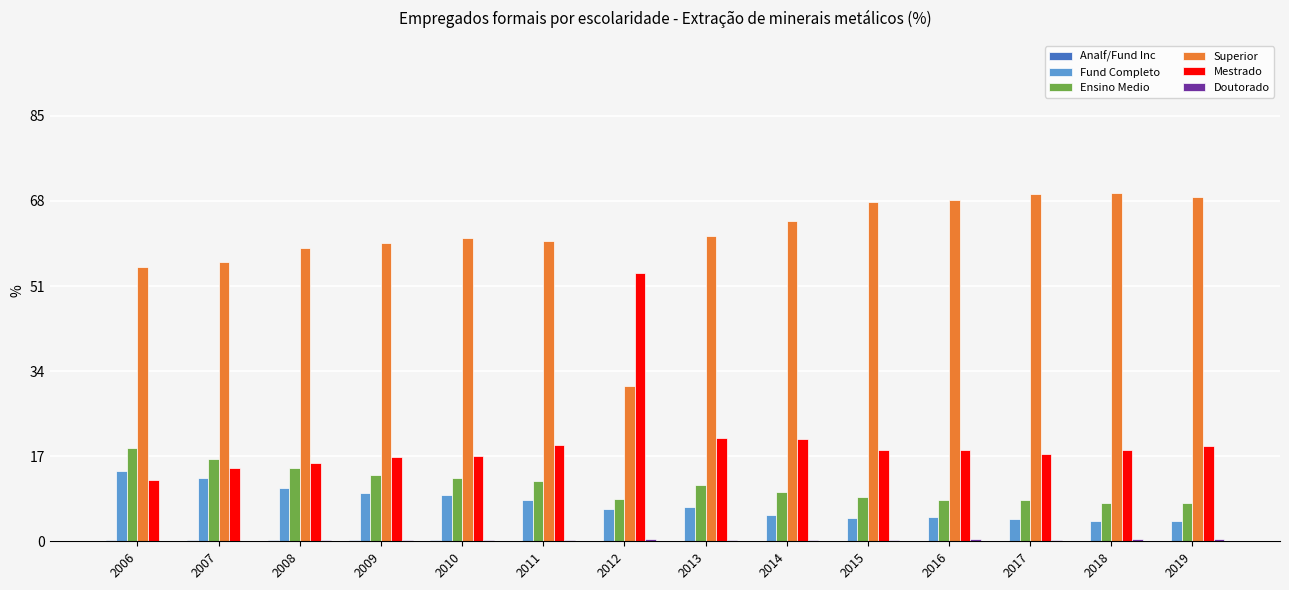

True or false: Ensino Medio has a value of 16.5 at 2007.

True